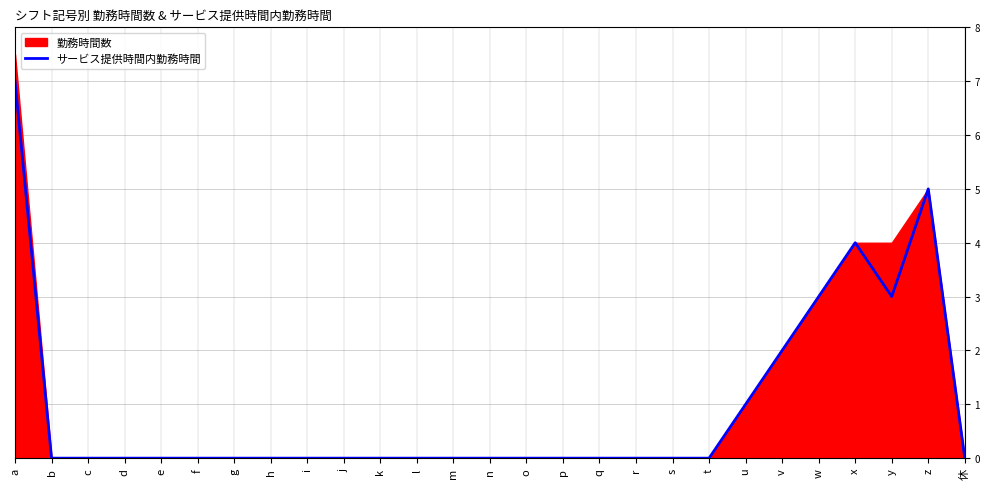

The サービス提供時間内勤務時間 series shows 0 at c. True or false?

True